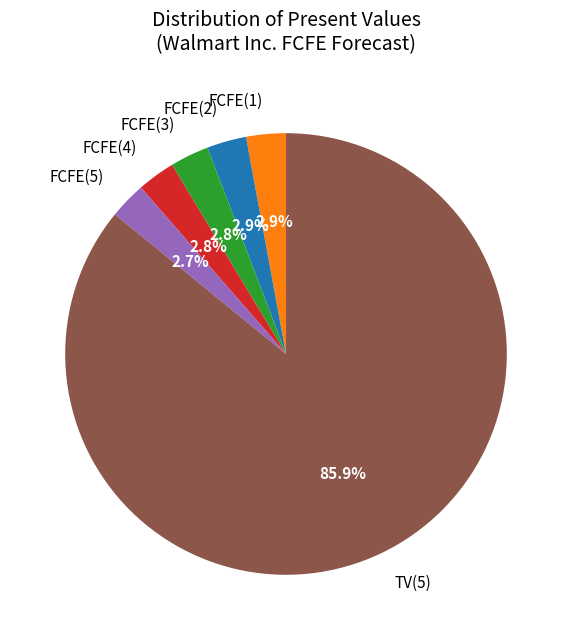

Which category accounts for the majority?

TV(5)